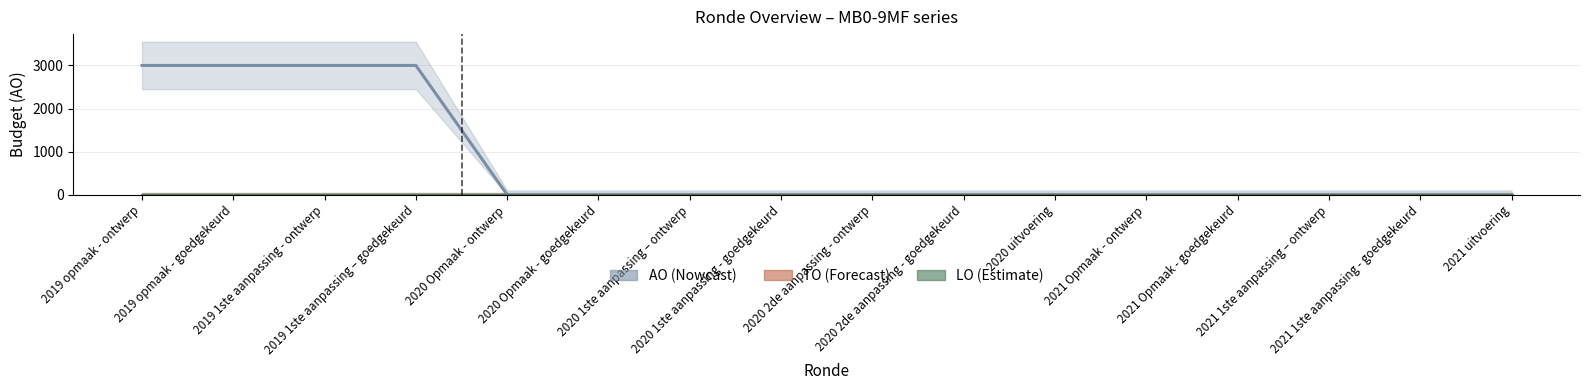

List the series in order of their peak value, highest first.

AO, TO, LO